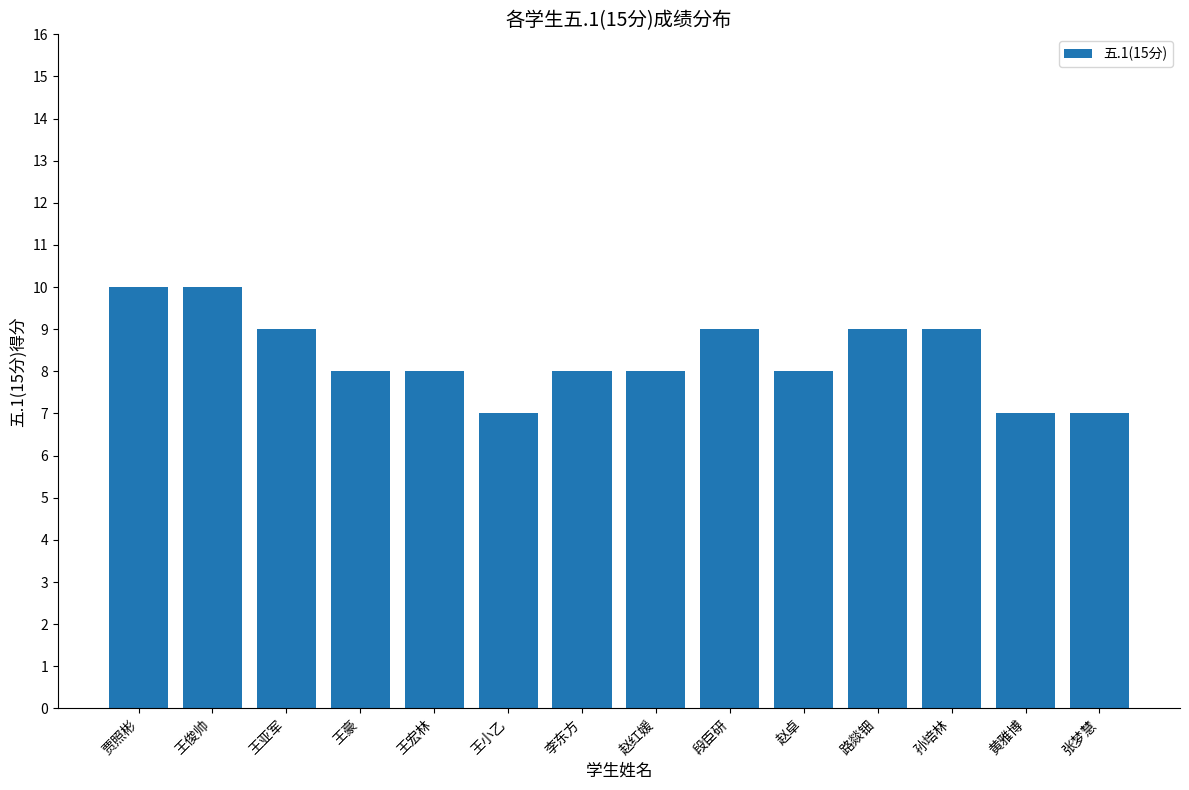

Is it true that the value at 赵红媛 is 8?

True